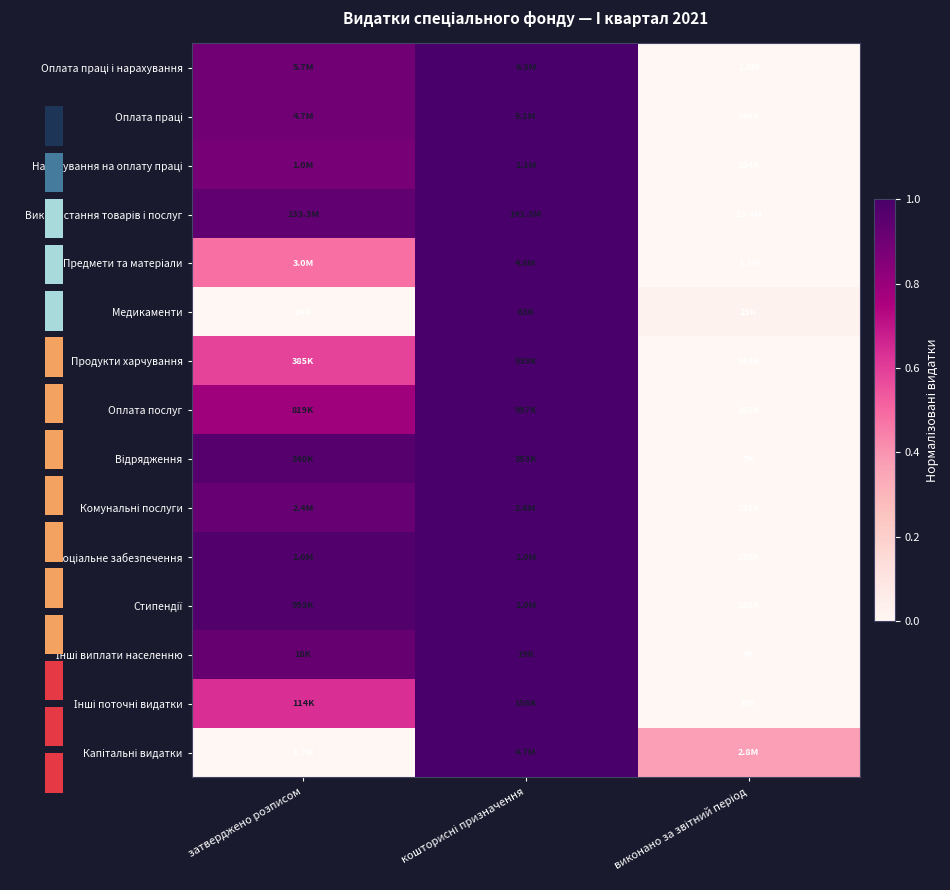

At which category is the sum across all series the highest?

кошторисні призначення